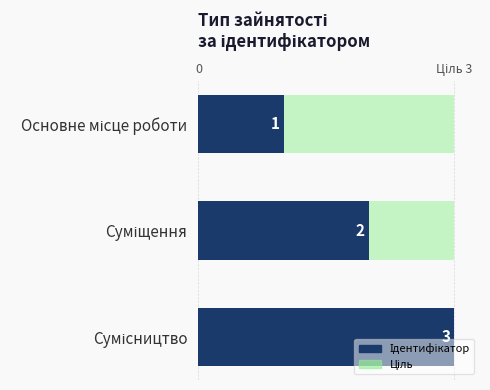

Where does the data first go above 2?

Сумісництво